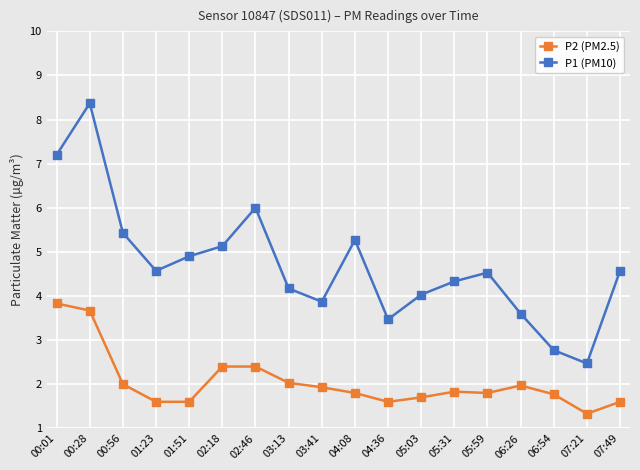

What is the label of the 15th point from the left?

06:26